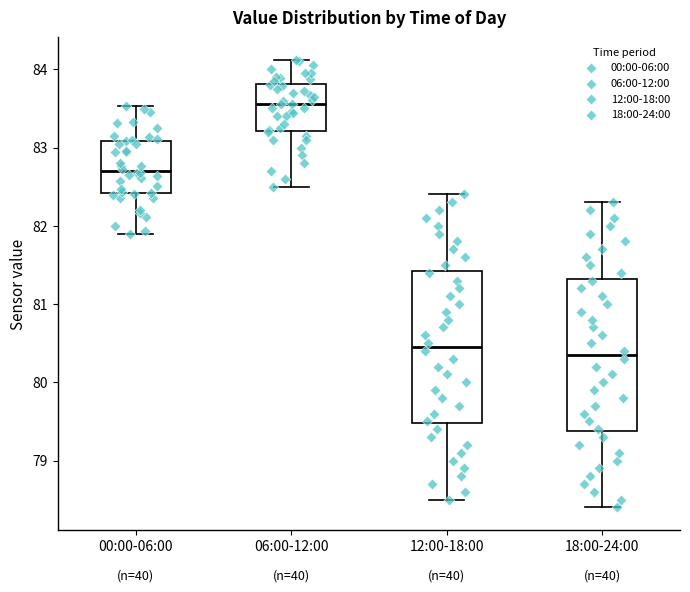

Which box's median line is the highest?

06:00-12:00